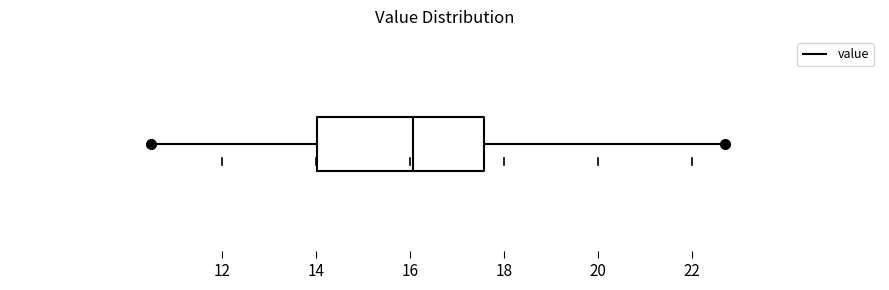

Transcribe this box plot: give where the median line is, the range the box spans, and where the two whiskers end, as read against the x-axis. The values are not printed on the chart, so give them approximately, as read against the axis.

median 16.0, box 14.0 to 17.6, whiskers 10.6 to 22.8